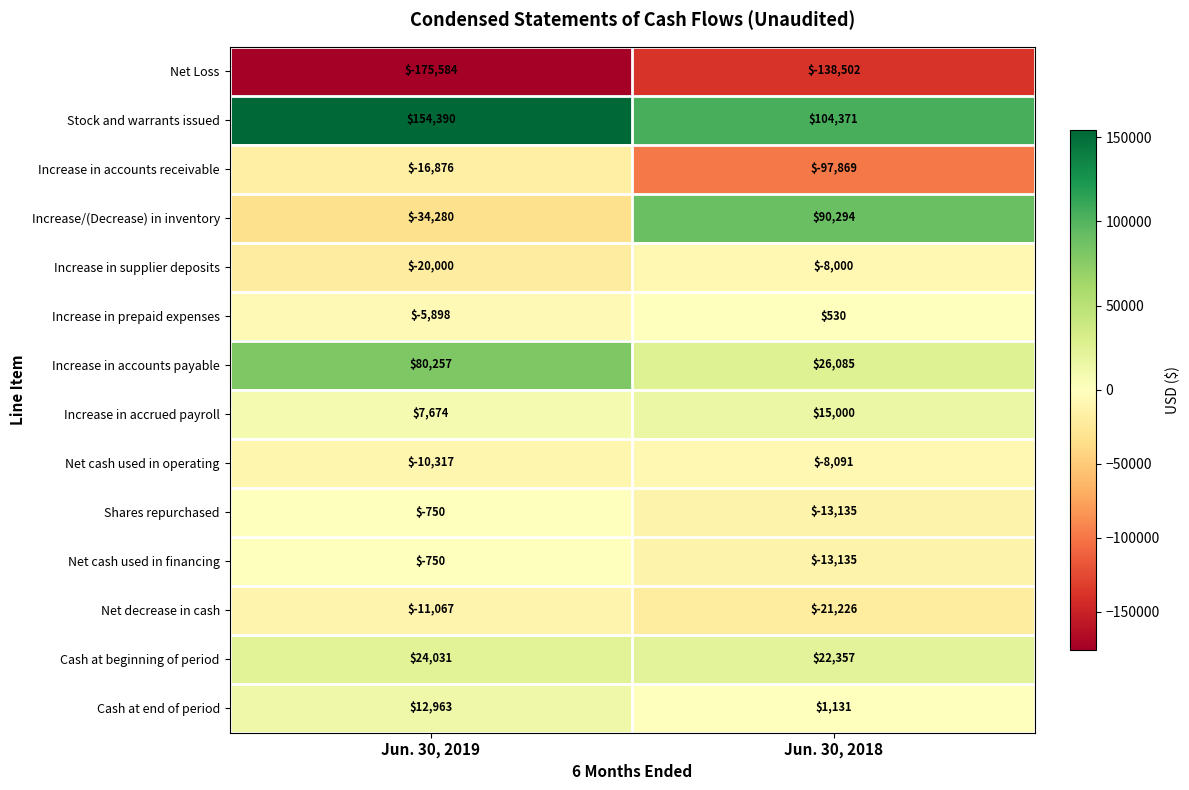

Rank the categories by Net Loss value from highest to lowest.

Jun. 30, 2018, Jun. 30, 2019